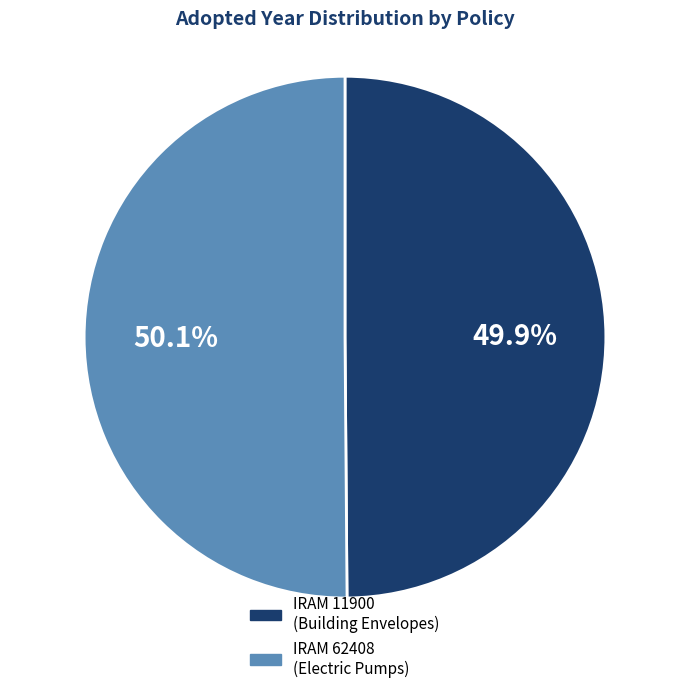

Is there a majority slice in this chart?

Yes